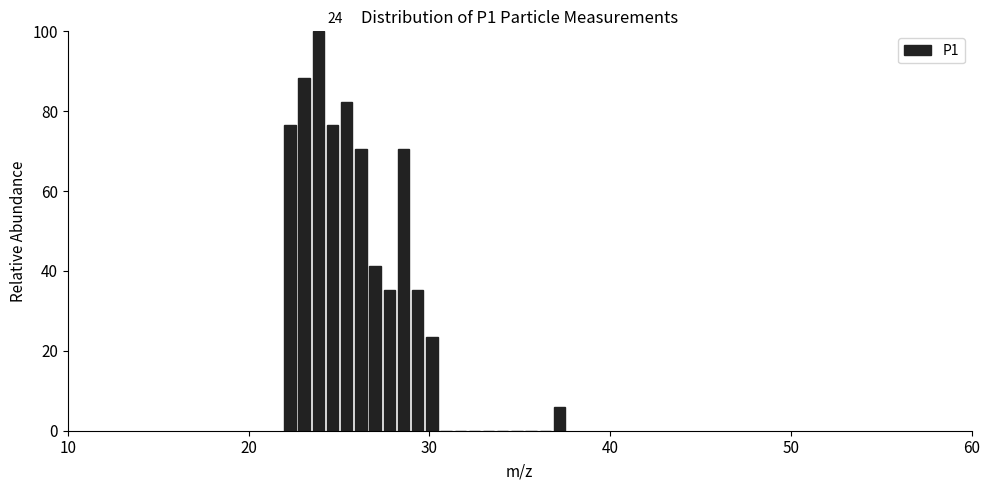

Around what value on the x-axis is the tallest bar? Give the approximate position of its centre, as read against the axis.

24